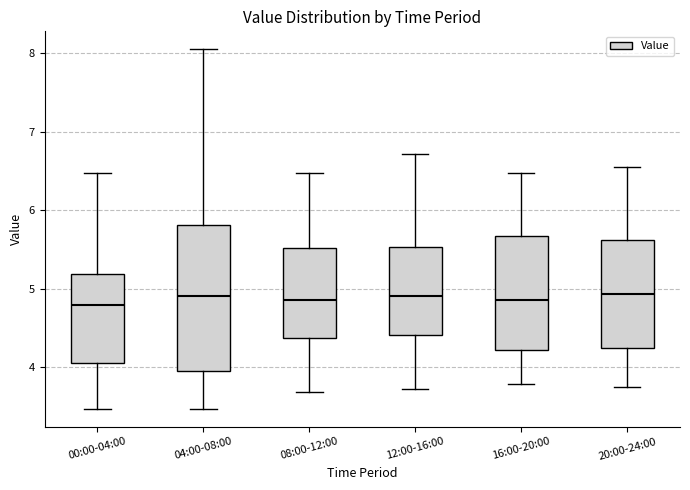

Reading left to right, transcribe this box plot: for each box, give where its median line is, the range the box spans, and where its two whiskers end, as read against the y-axis. The values are not printed on the chart, so give them approximately, as read against the axis.

00:00-04:00: median 4.8, box 4.1 to 5.2, whiskers 3.5 to 6.5
04:00-08:00: median 4.9, box 4.0 to 5.8, whiskers 3.5 to 8.1
08:00-12:00: median 4.9, box 4.4 to 5.5, whiskers 3.7 to 6.5
12:00-16:00: median 4.9, box 4.4 to 5.5, whiskers 3.7 to 6.7
16:00-20:00: median 4.9, box 4.2 to 5.7, whiskers 3.8 to 6.5
20:00-24:00: median 4.9, box 4.2 to 5.6, whiskers 3.8 to 6.6